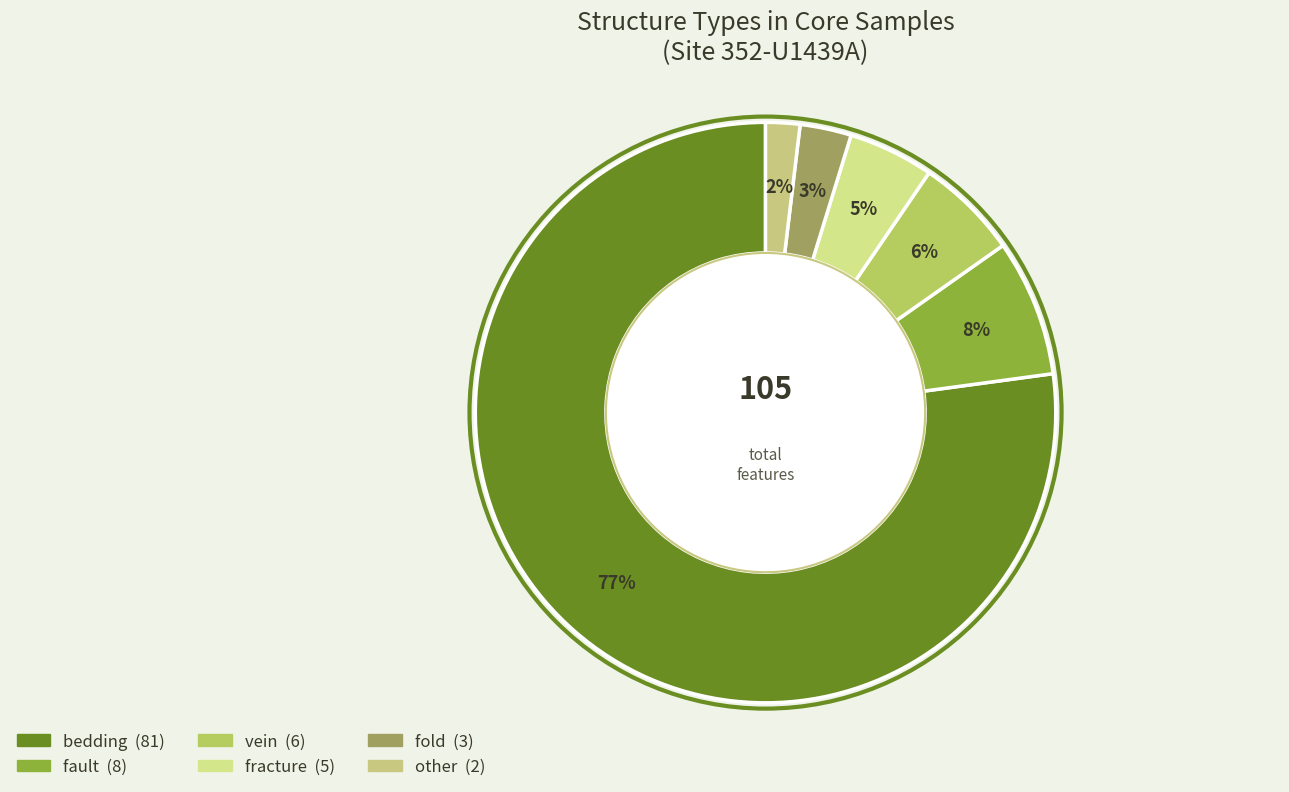

What percentage is the fold slice, to the nearest percent?

3%